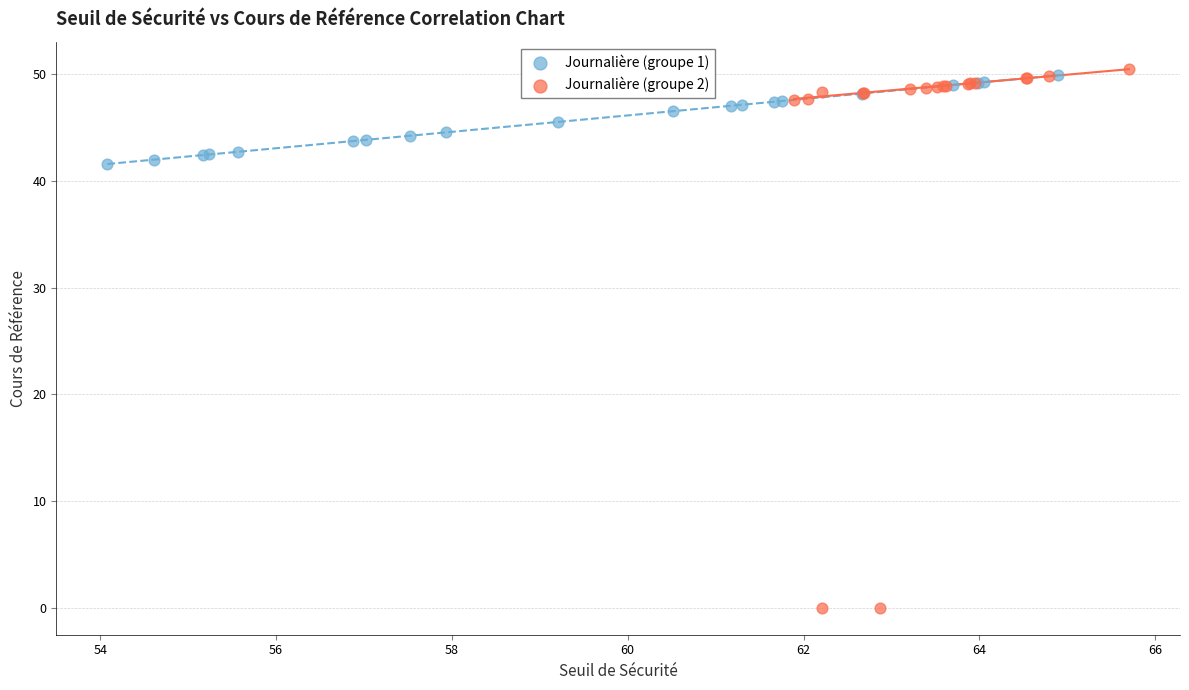

What are all the series names shown in the legend?

Journalière (groupe 1), Journalière (groupe 2)